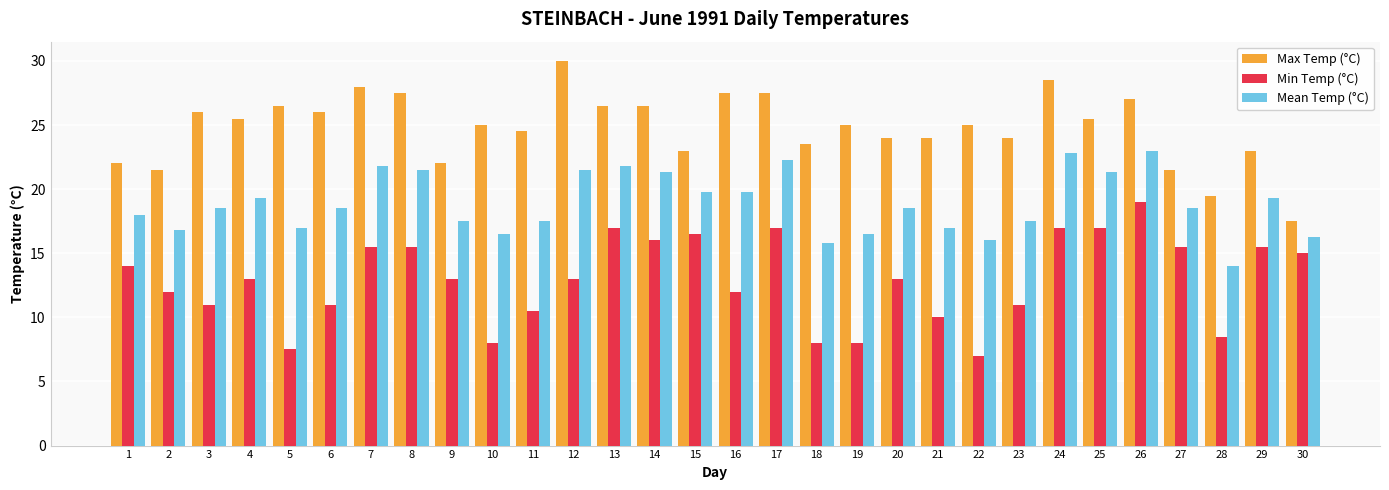

Rank the series by their average value, from lowest to highest.

Min Temp (°C), Mean Temp (°C), Max Temp (°C)